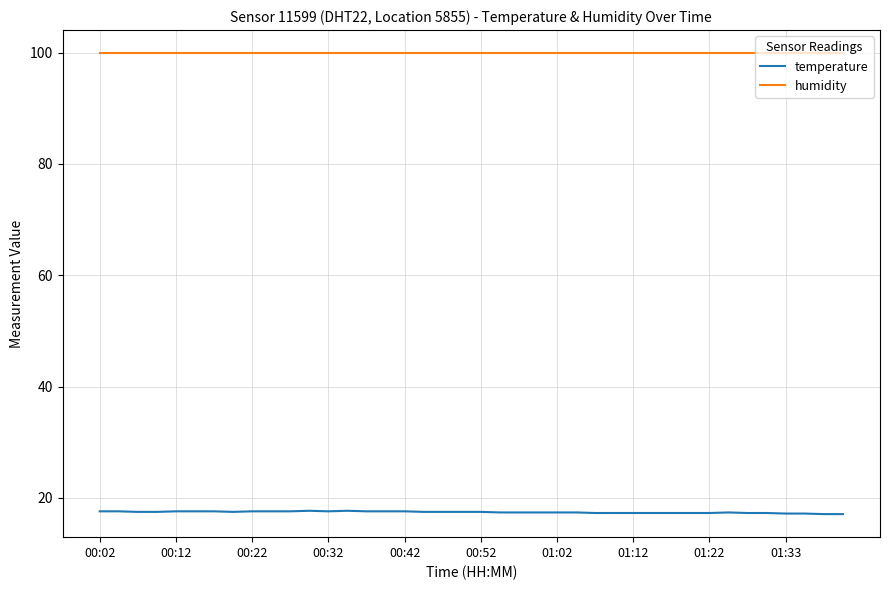

Which series has the largest range (max minus min)?

temperature